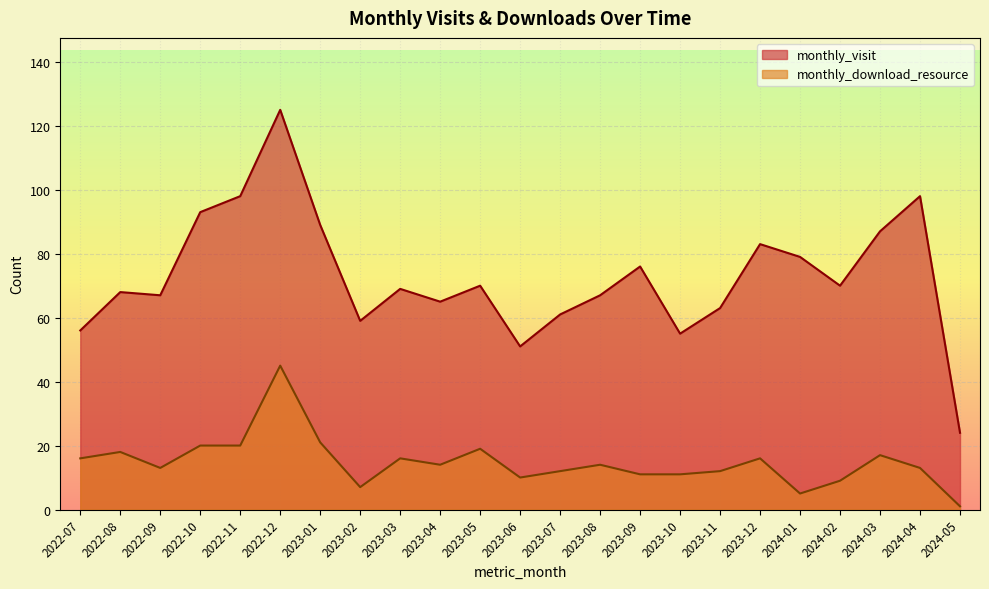

Count the number of categories in the chart.

23